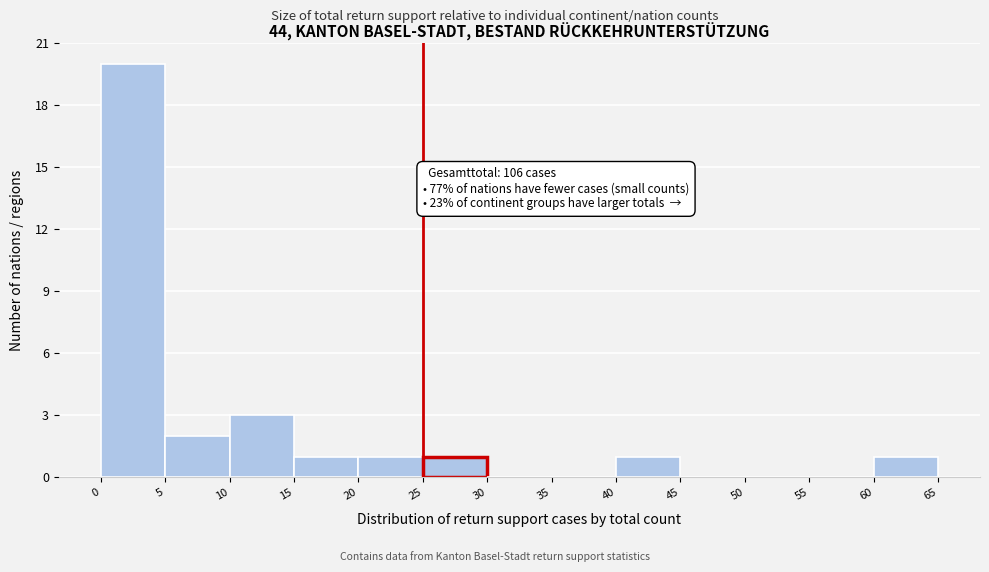

Which range on the x-axis has the tallest bar?

0 to 5